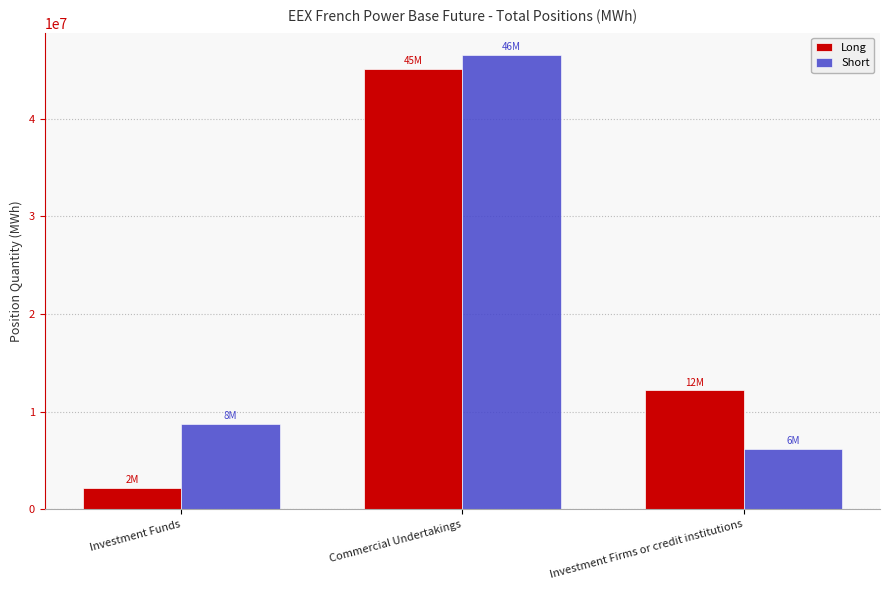

At which category does the chart reach its peak across all series?

Commercial Undertakings